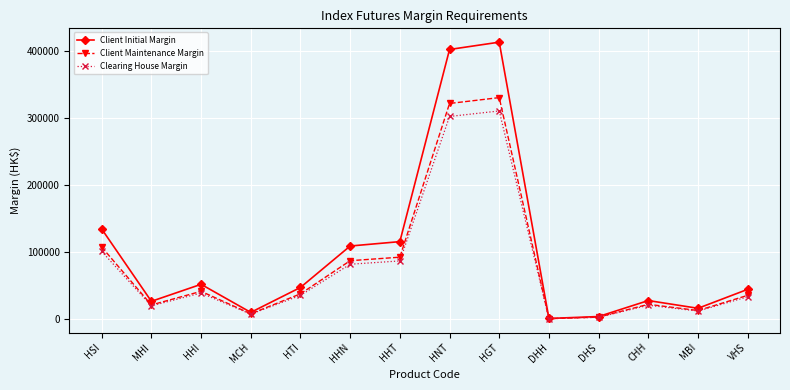

What are all the series names shown in the legend?

Client Initial Margin, Client Maintenance Margin, Clearing House Margin